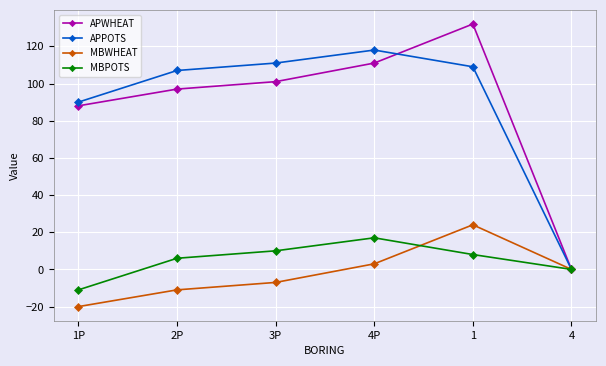

How many distinct data groups are displayed?

4